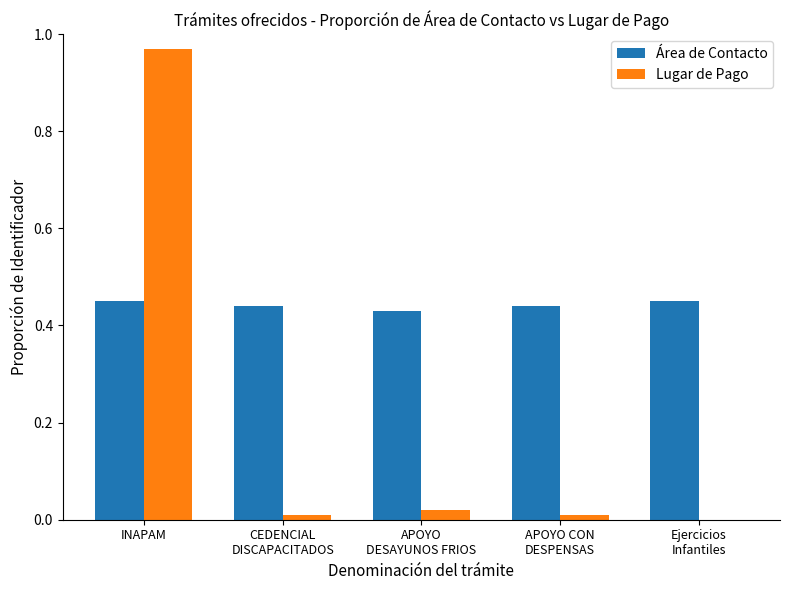

Which series has the largest total across all categories?

Área de Contacto